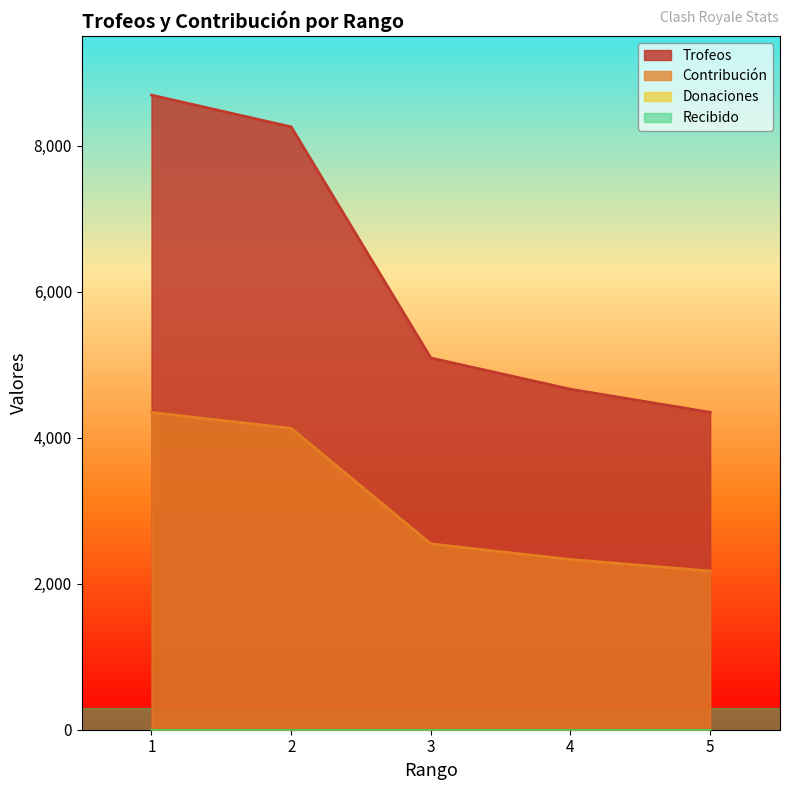

Is it true that Contribución equals 3430 at 4?

False